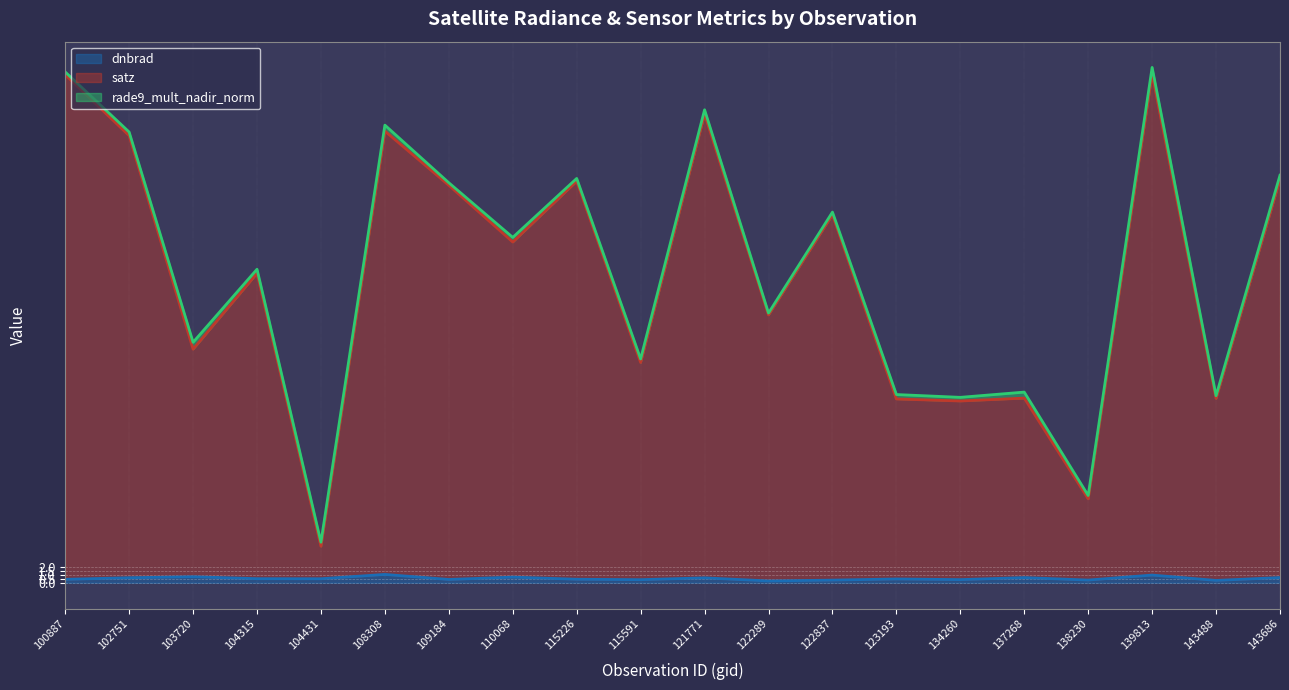

The satz series shows 100.0 at 108308. True or false?

False